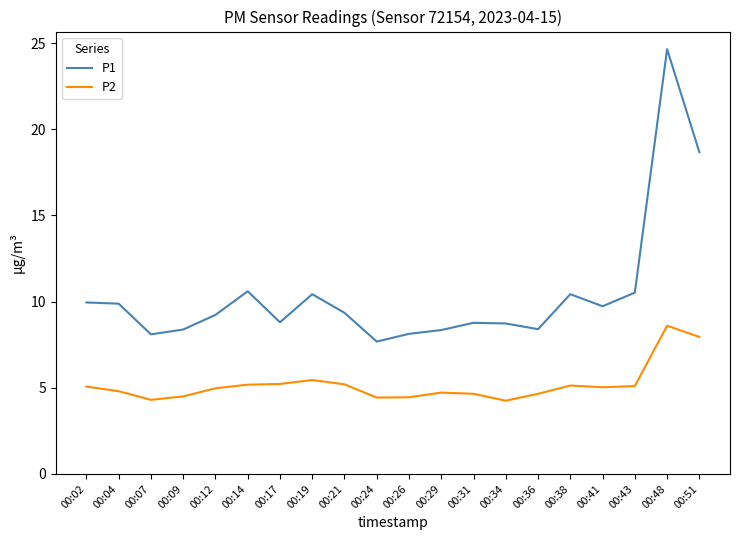

The P1 series shows 12.9 at 00:36. True or false?

False